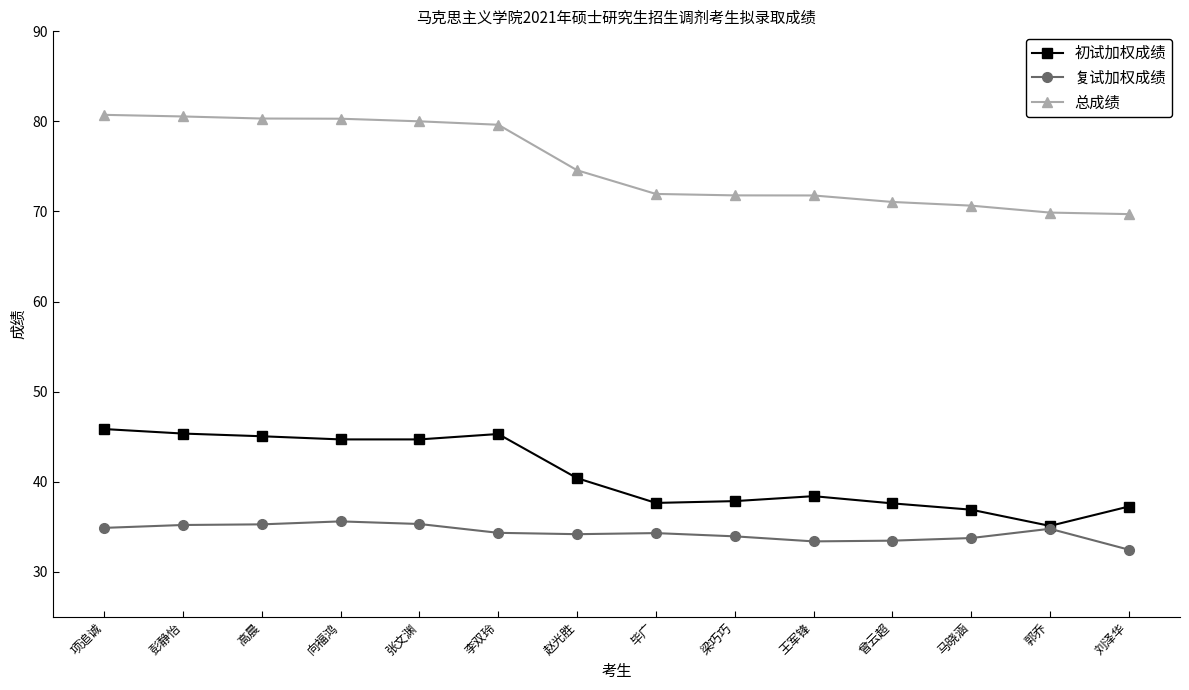

True or false: 初试加权成绩 has a value of 60.8 at 向福鸿.

False